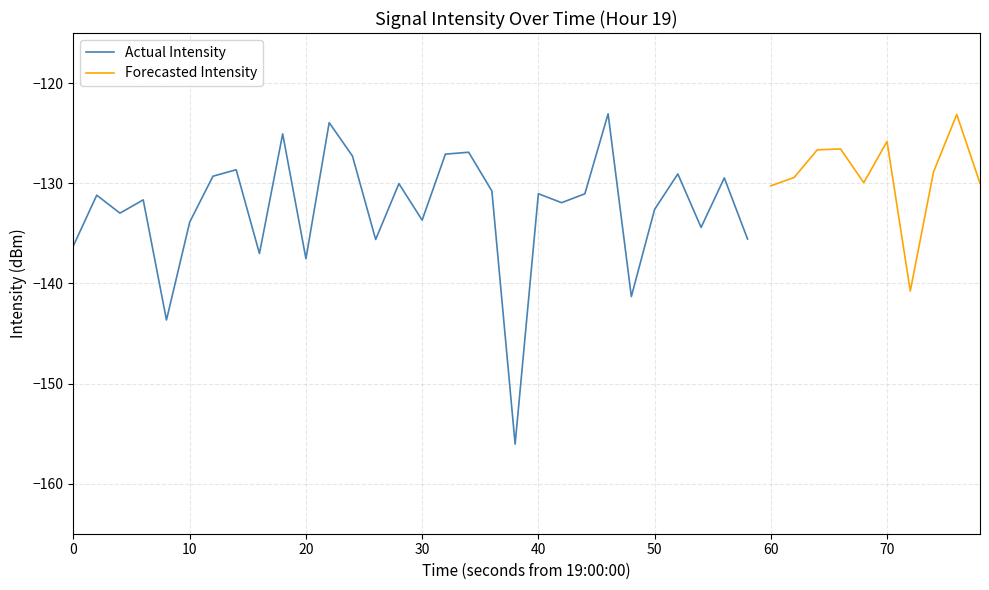

What is the difference between the second highest and second lowest values?

20.5